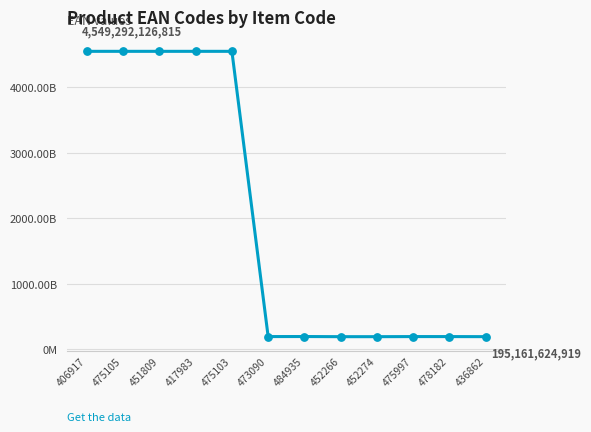

Between 475105 and 451809, which is larger?

475105